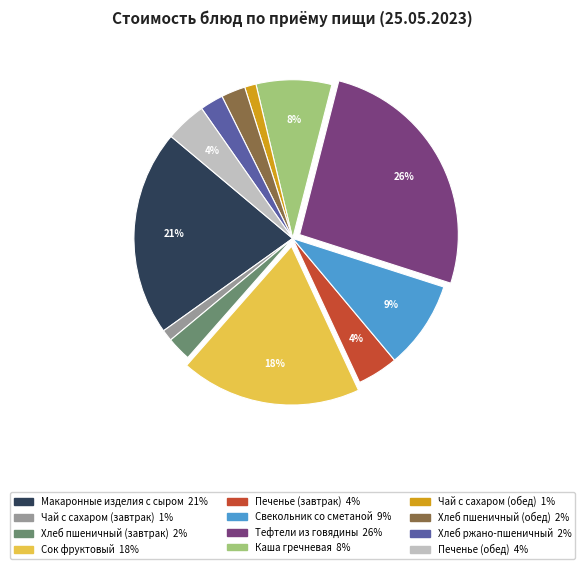

Is there any slice that represents more than half of the pie?

No